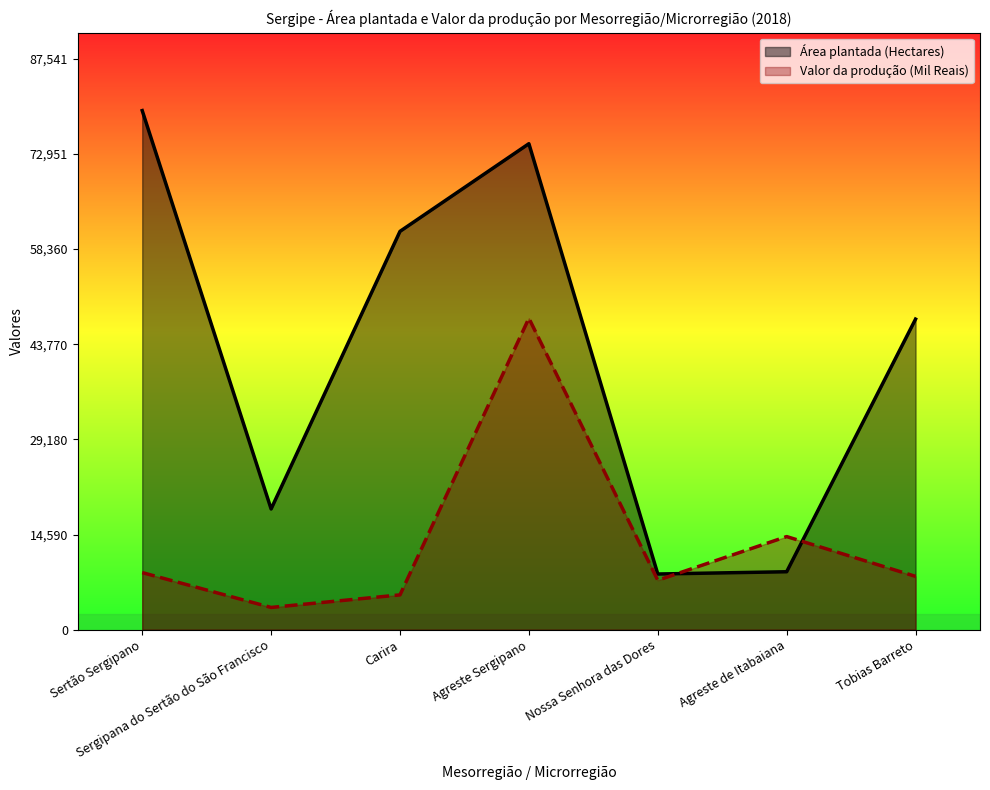

Where does the Valor da produção (Mil Reais) series first go above 8177?

Sertão Sergipano